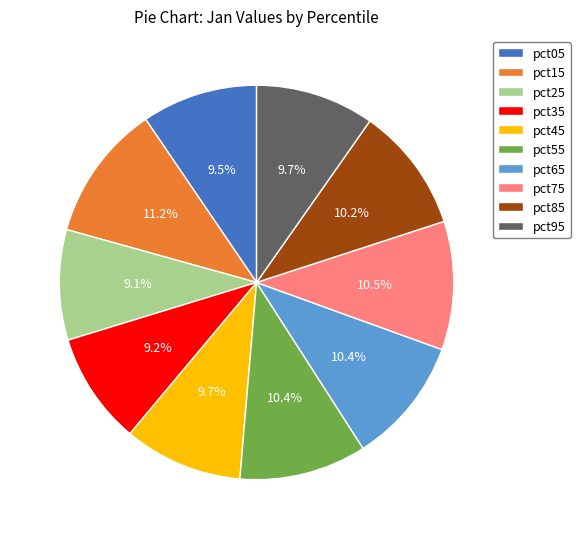

Combined, do pct25 and pct15 account for over 50%?

No